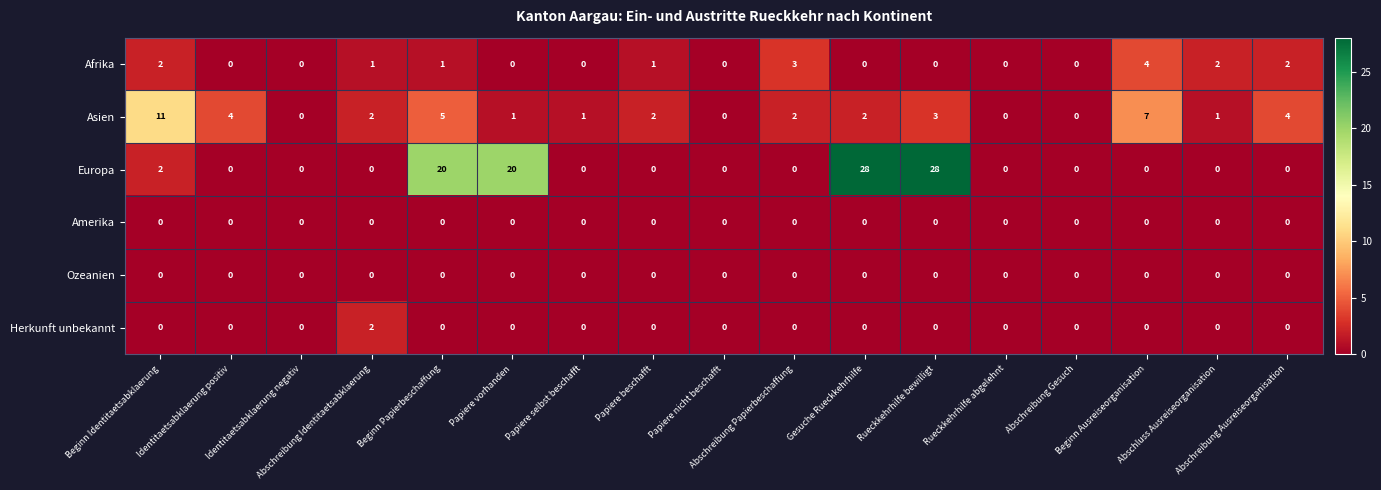

Which series has the largest range (max minus min)?

Europa